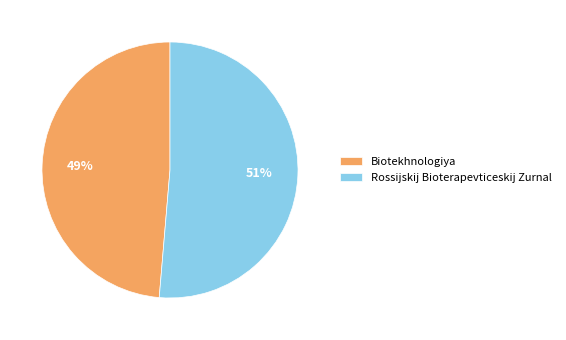

The Biotekhnologiya slice represents 49% of the pie. True or false?

True